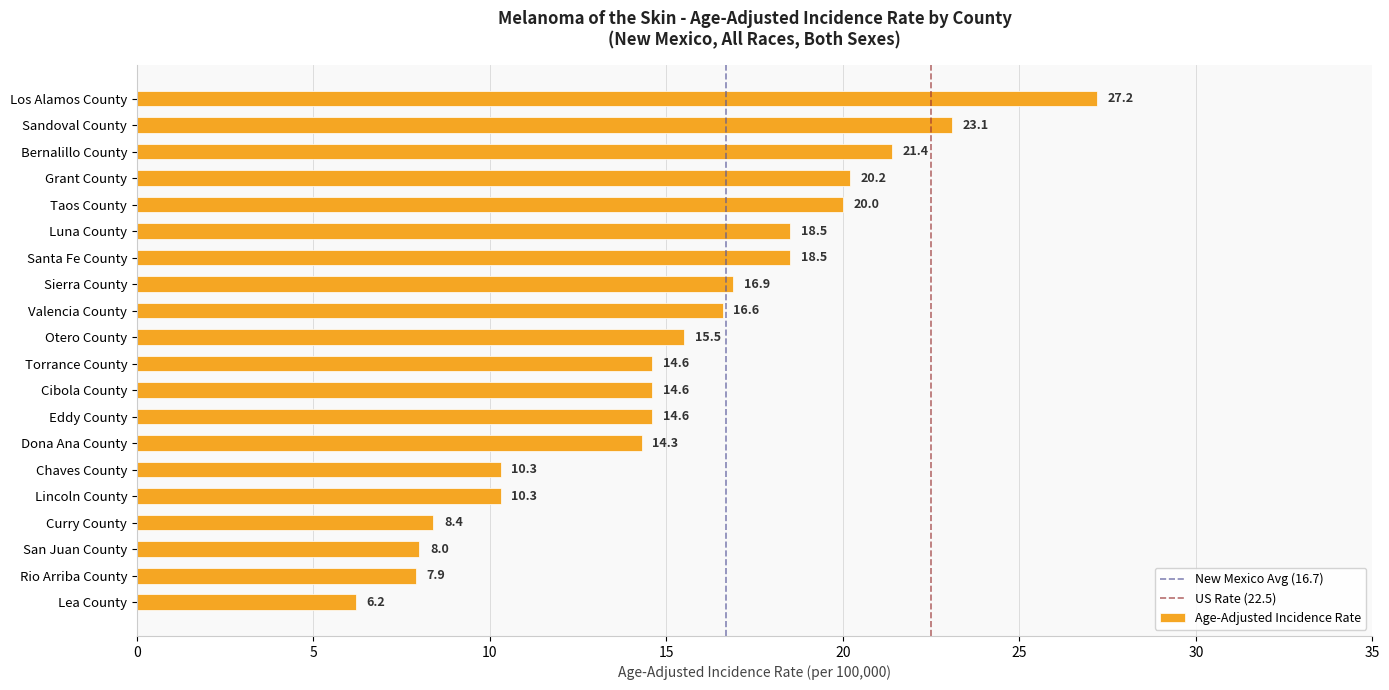

The value at Luna County is 6.2. True or false?

False